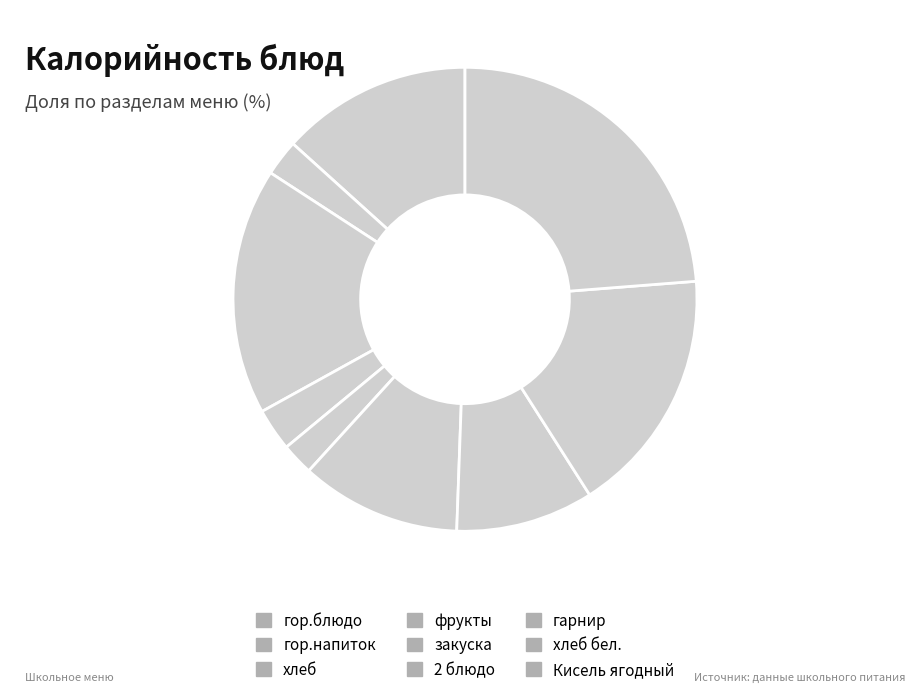

How many segments does this pie chart have?

9